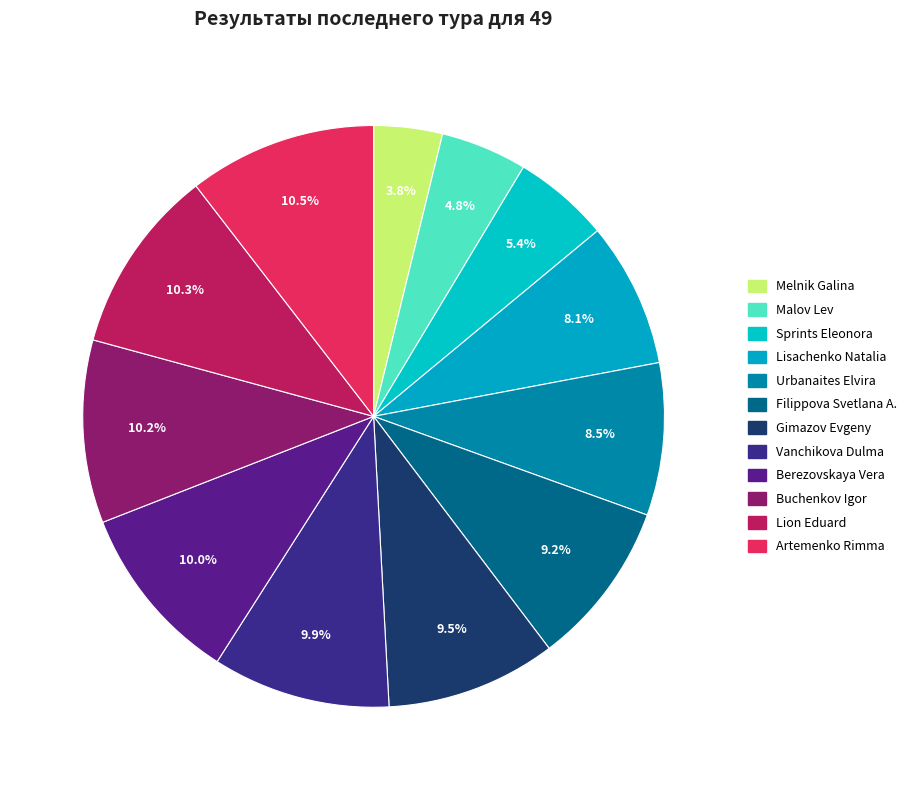

Rank the categories by value from lowest to highest.

Melnik Galina, Malov Lev, Sprints Eleonora, Lisachenko Natalia, Urbanaites Elvira, Filippova Svetlana A., Gimazov Evgeny, Vanchikova Dulma, Berezovskaya Vera, Buchenkov Igor, Lion Eduard, Artemenko Rimma